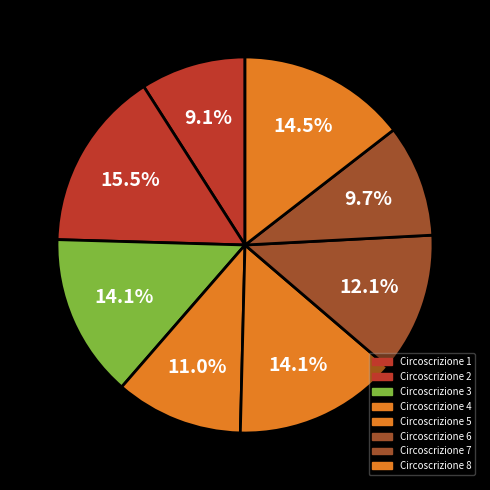

How many slices are in this pie chart?

8